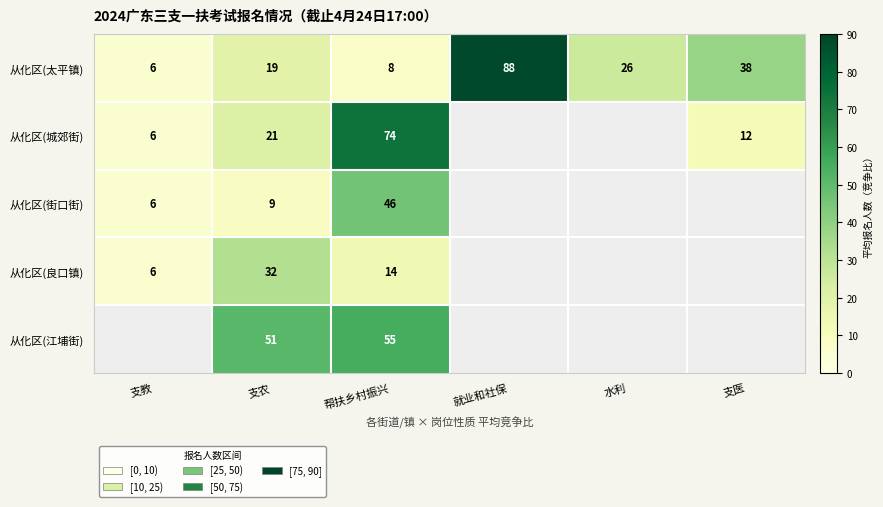

What is the total value across all series at 帮扶乡村振兴?

197